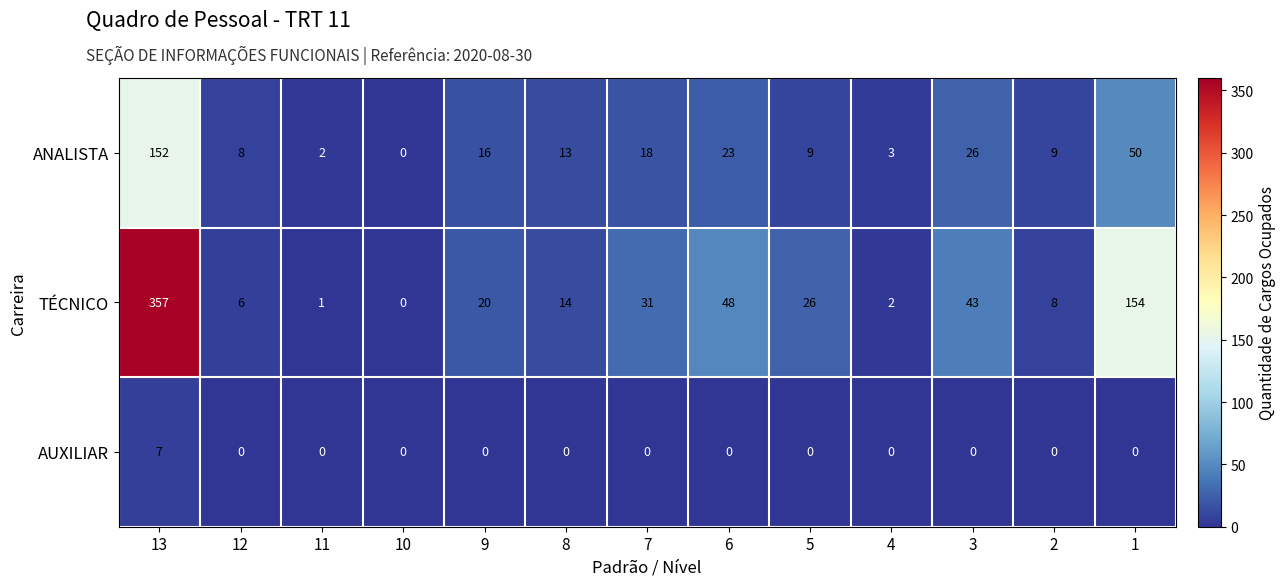

At which category is the sum across all series the highest?

13